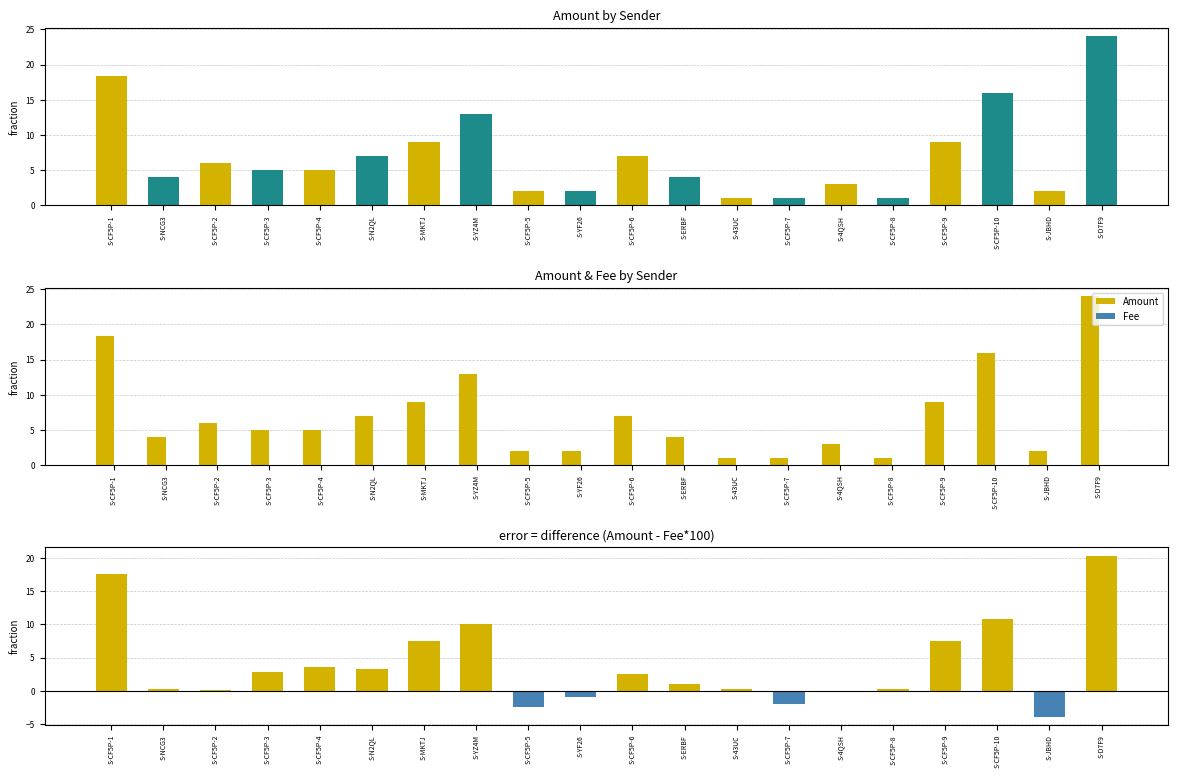

How many Fee values are between 0 and 1?

20